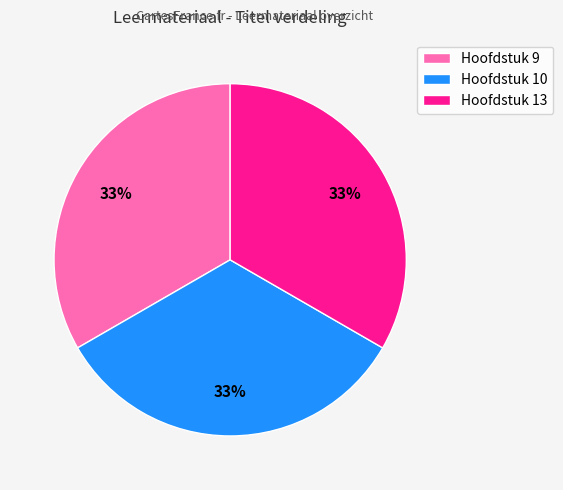

To the nearest percent, what is the combined percentage of Hoofdstuk 10 and Hoofdstuk 13?

67%